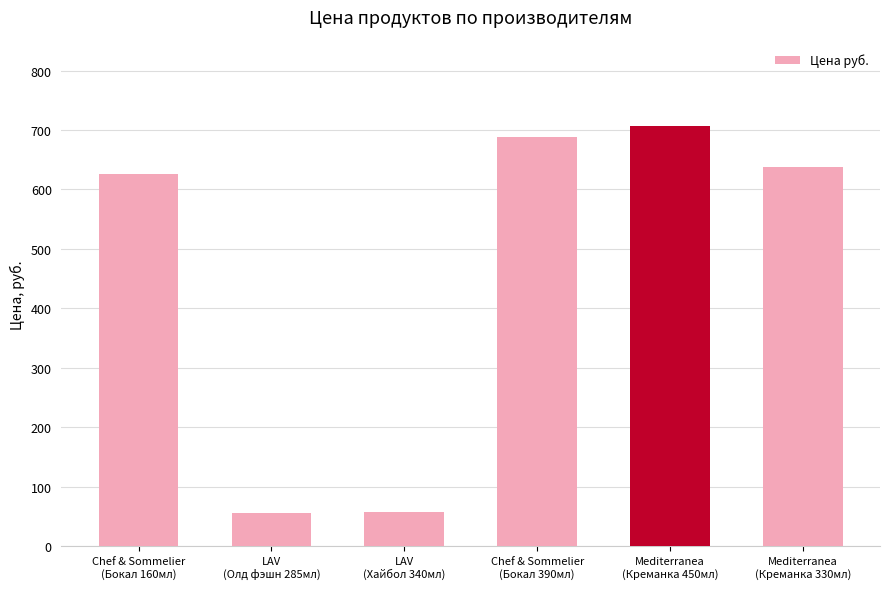

How many data points does each series have?

6